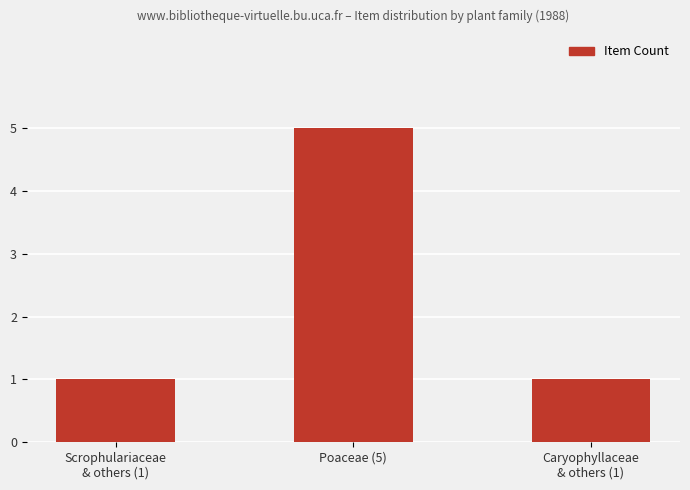

What is the smallest value displayed?

1